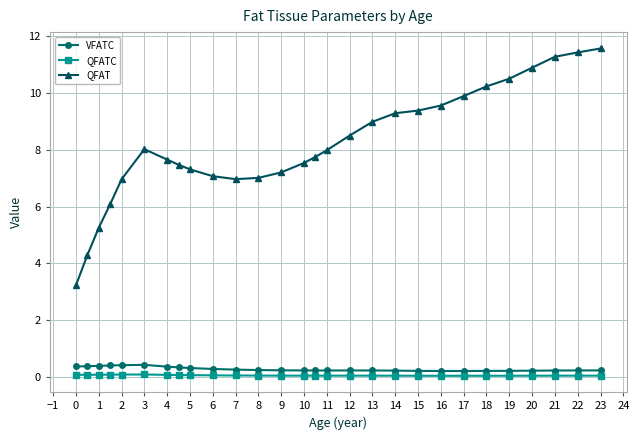

What is the value of the VFATC point at the 17th from the left?

0.2